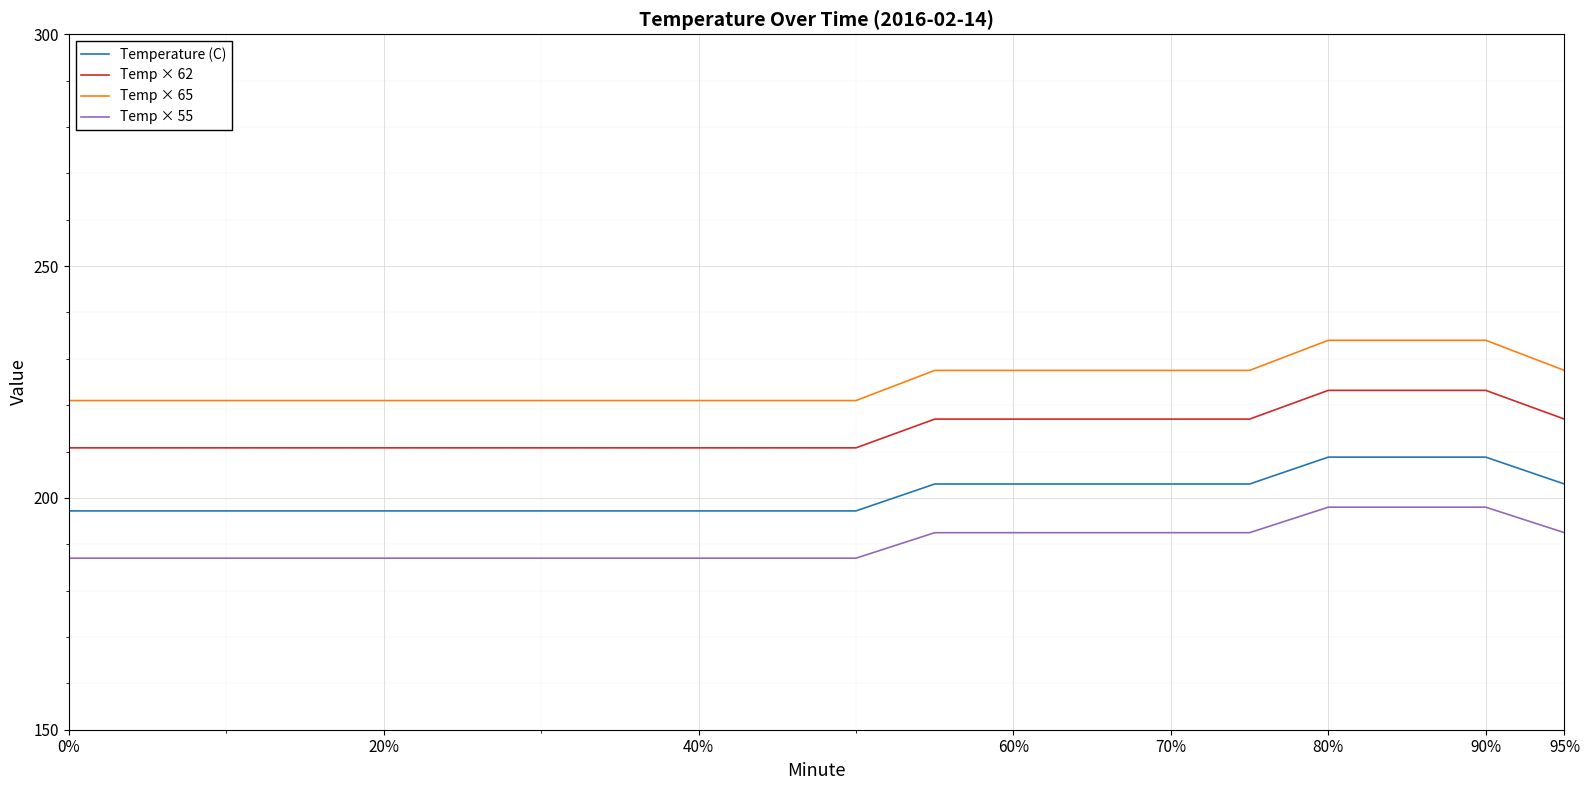

Which series has the widest spread of values?

Temp × 65